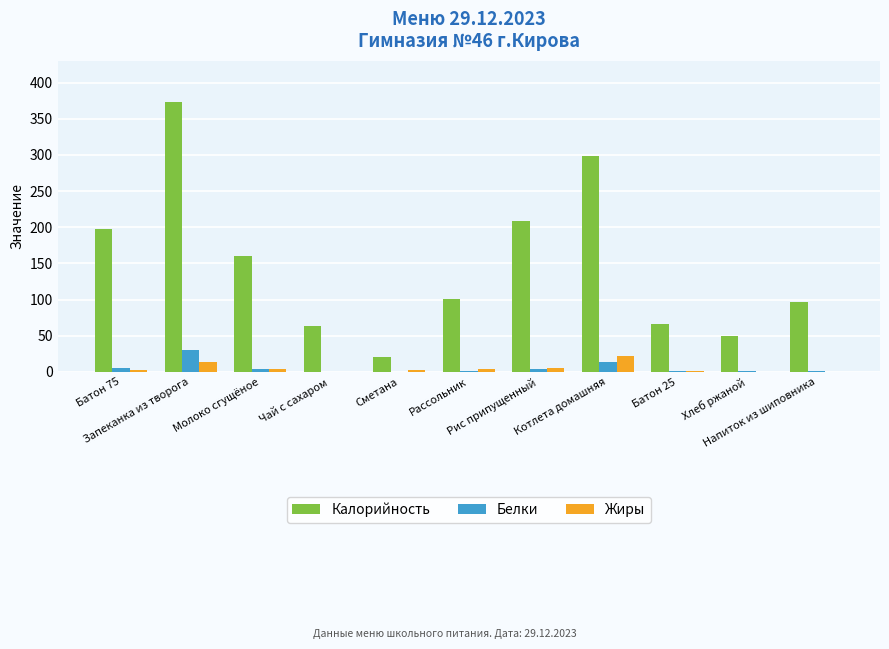

What is the highest value of the Калорийность series?

373.8